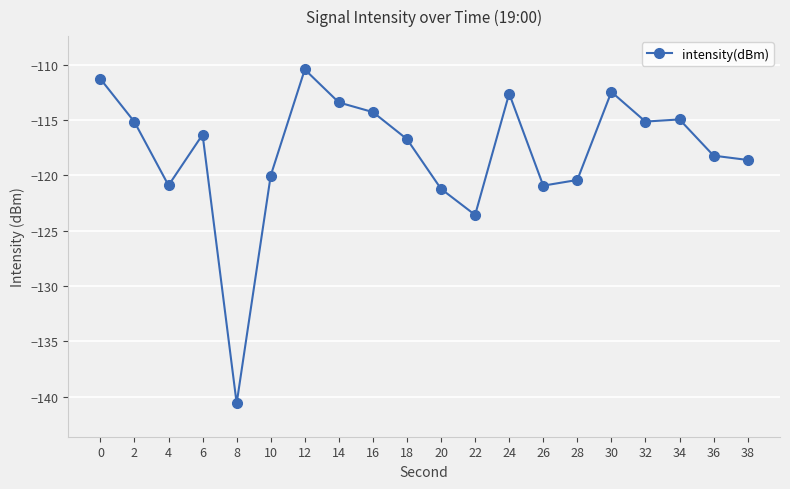

How many distinct data groups are displayed?

1